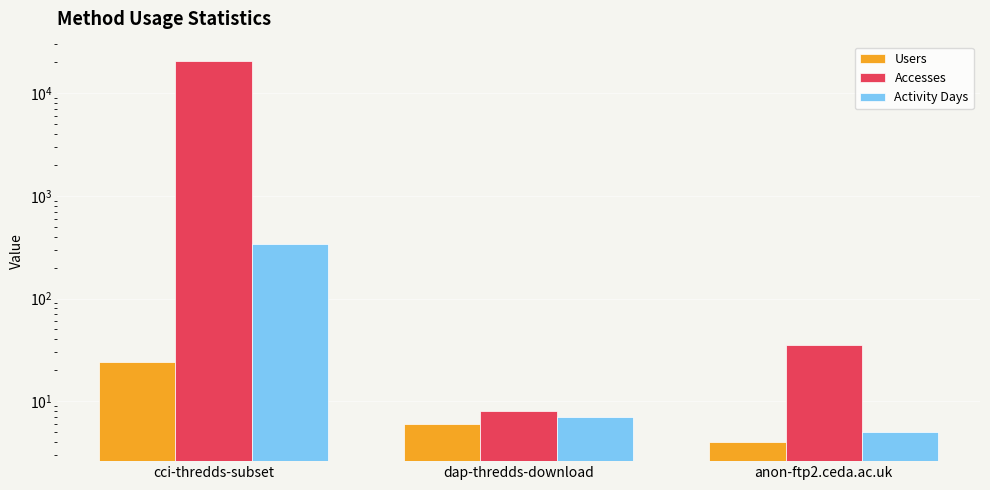

How many values in the Users series are below 6?

1